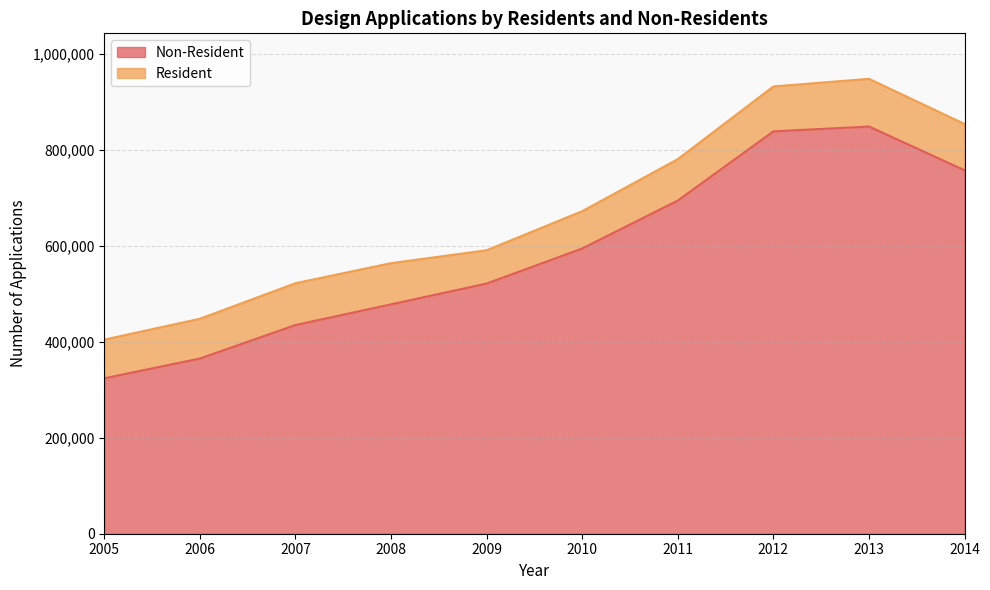

List the labels in order of value, largest first.

2013, 2012, 2014, 2011, 2010, 2009, 2008, 2007, 2006, 2005